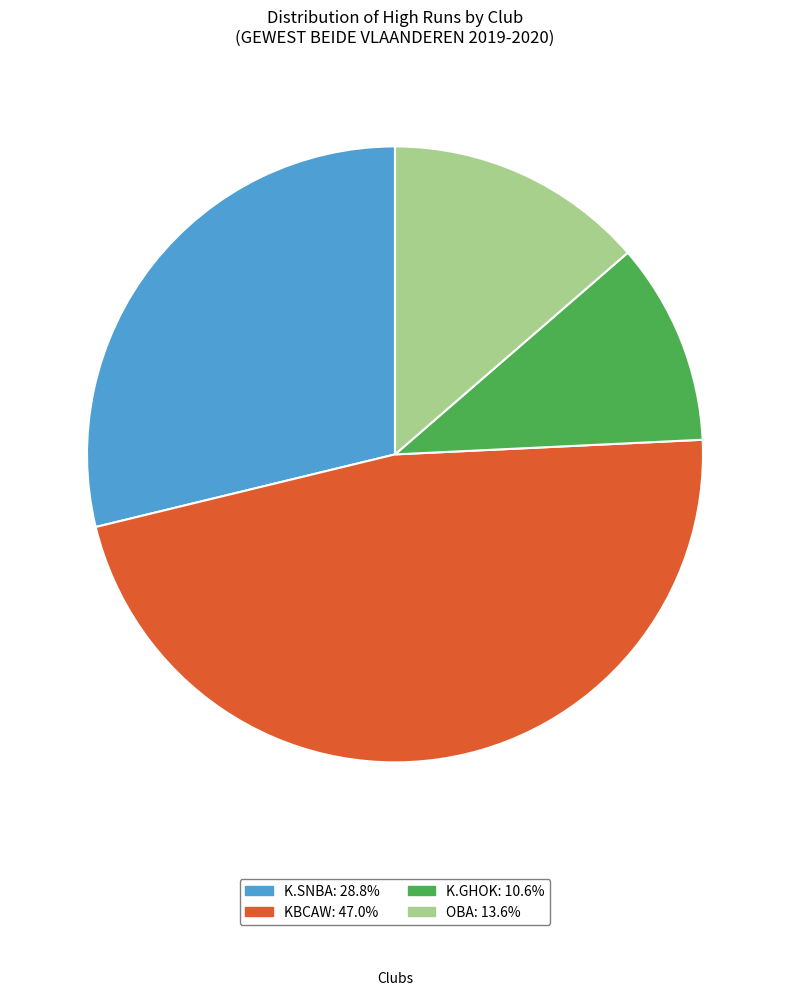

Is the sum of K.SNBA and OBA greater than half?

No